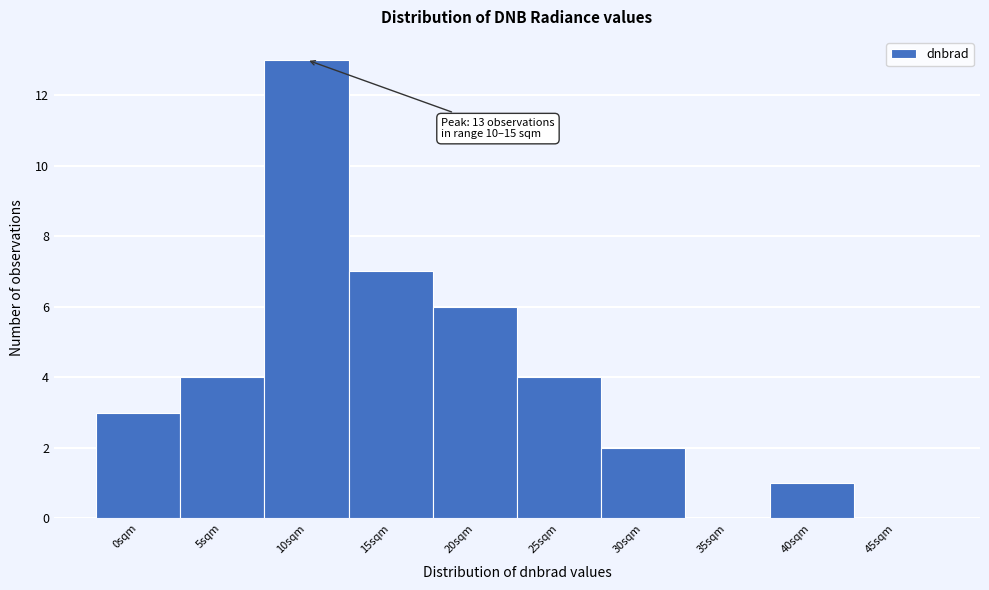

Reading left to right, extract all data points from this chart.

0sqm=3	5sqm=4	10sqm=13	15sqm=7	20sqm=6	25sqm=4	30sqm=2	35sqm=0	40sqm=1	45sqm=0